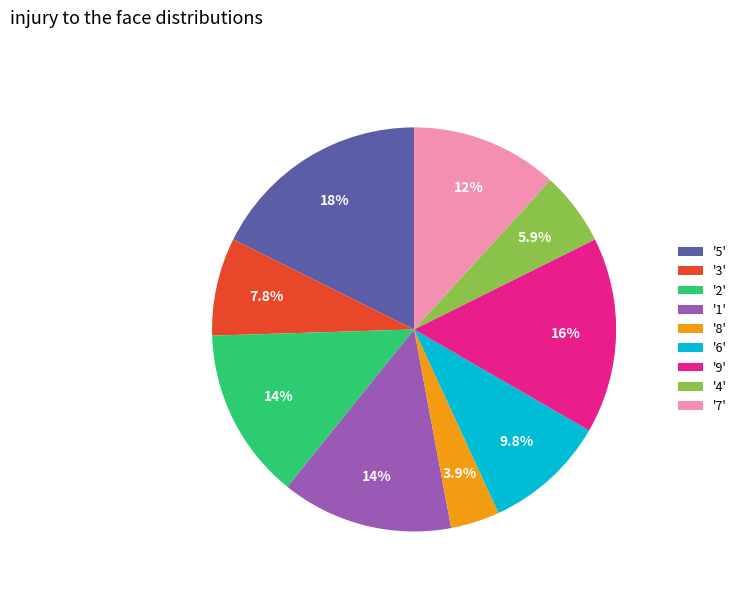

What portion of the pie excludes '9'?

84.3%